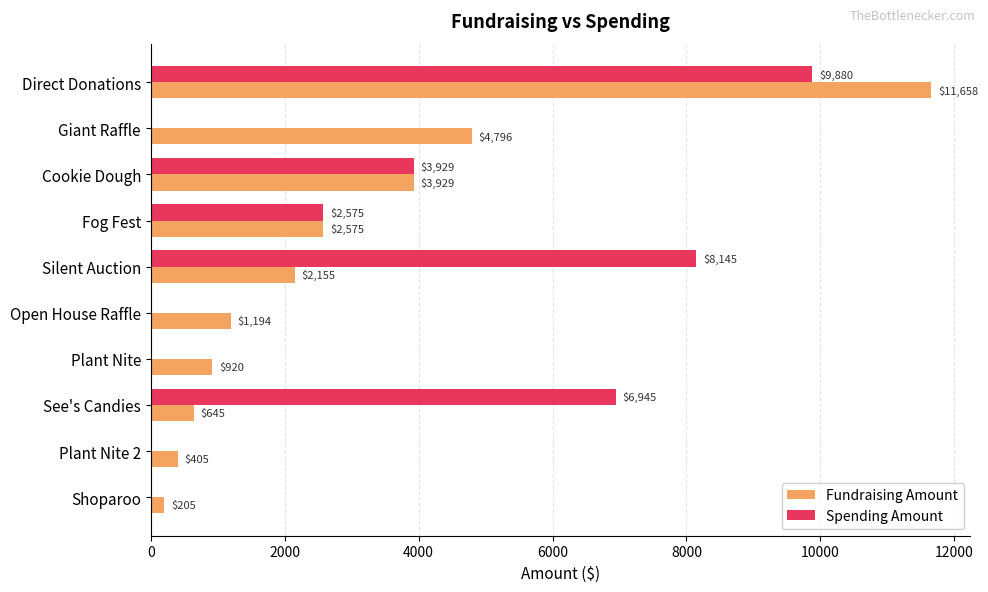

What is the maximum value shown in the chart?

11657.8